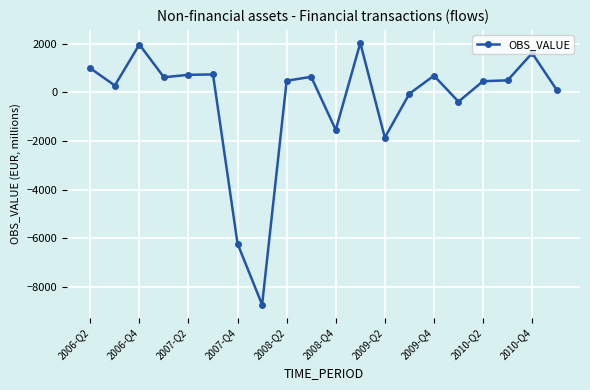

What is the value of the 11th point from the left?

-1545